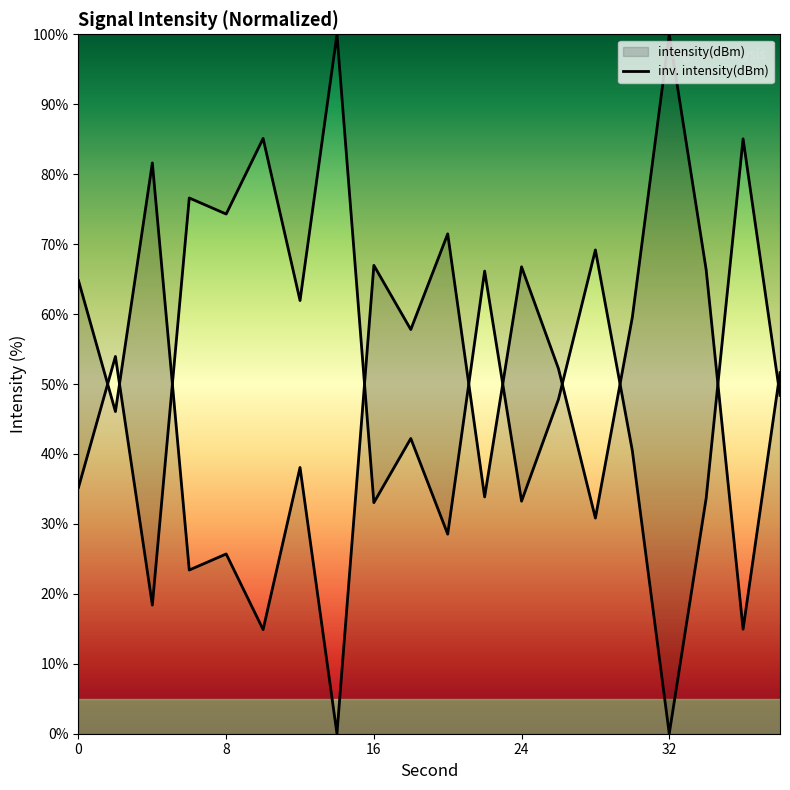

Which series ends up on top after the final intersection of intensity(dBm) and inv. intensity(dBm)?

intensity(dBm)